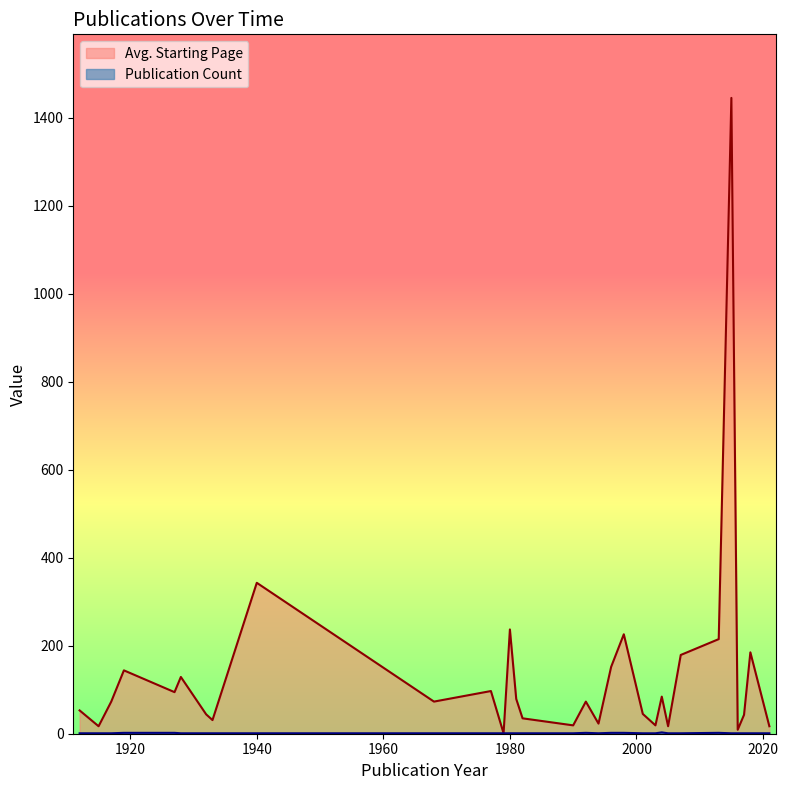

Is the value of Publikationsjahr at 1996 greater than the value of Seite Von at 2003?

Yes